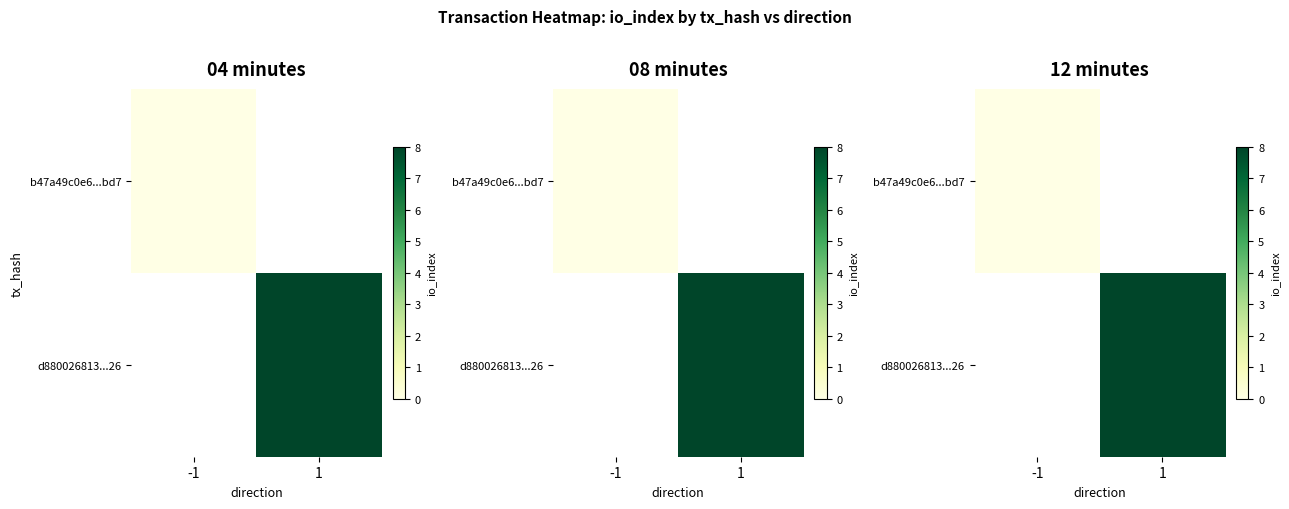

True or false: b47a49c0e6...bd7 has a value of 0.0 at -1.

True